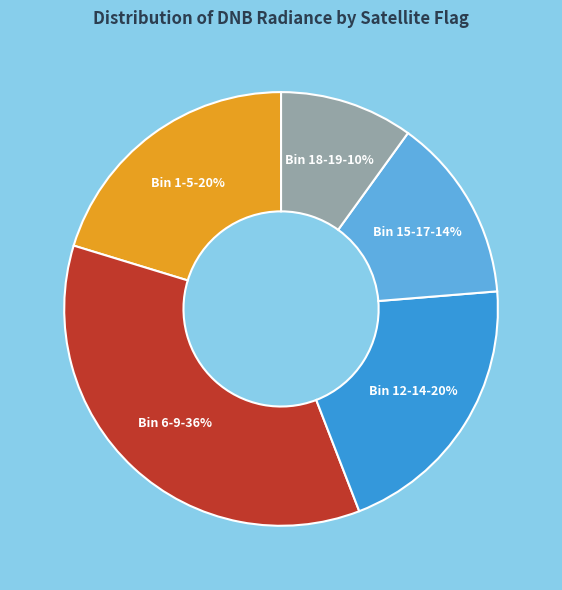

What is the ratio of the value at Bin 18-19 to the value at Bin 15-17?

0.7